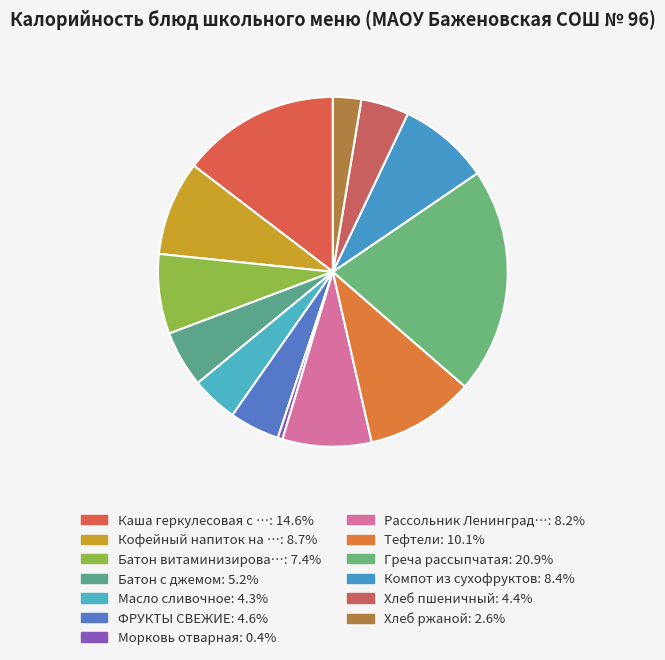

Rank the categories by value from highest to lowest.

Греча рассыпчатая, Каша геркулесовая с маслом, Тефтели, Кофейный напиток на молоке, Компот из сухофруктов, Рассольник Ленинградский со сметаной, Батон витаминизированный, Батон с джемом, ФРУКТЫ СВЕЖИЕ, Хлеб пшеничный, Масло сливочное, Хлеб ржаной, Морковь отварная